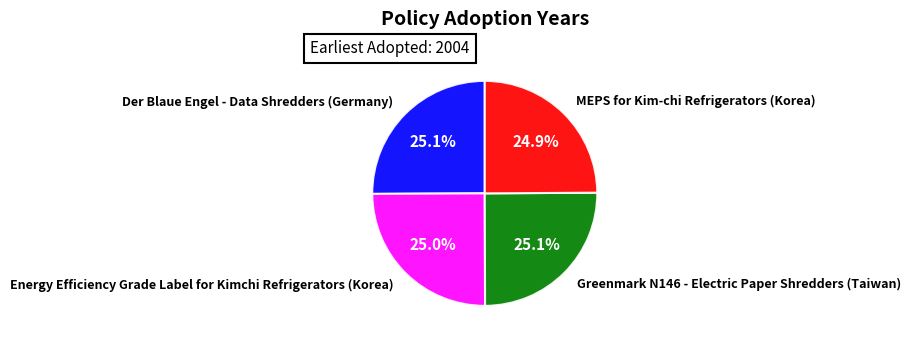

To the nearest percent, what is the average slice percentage?

25%